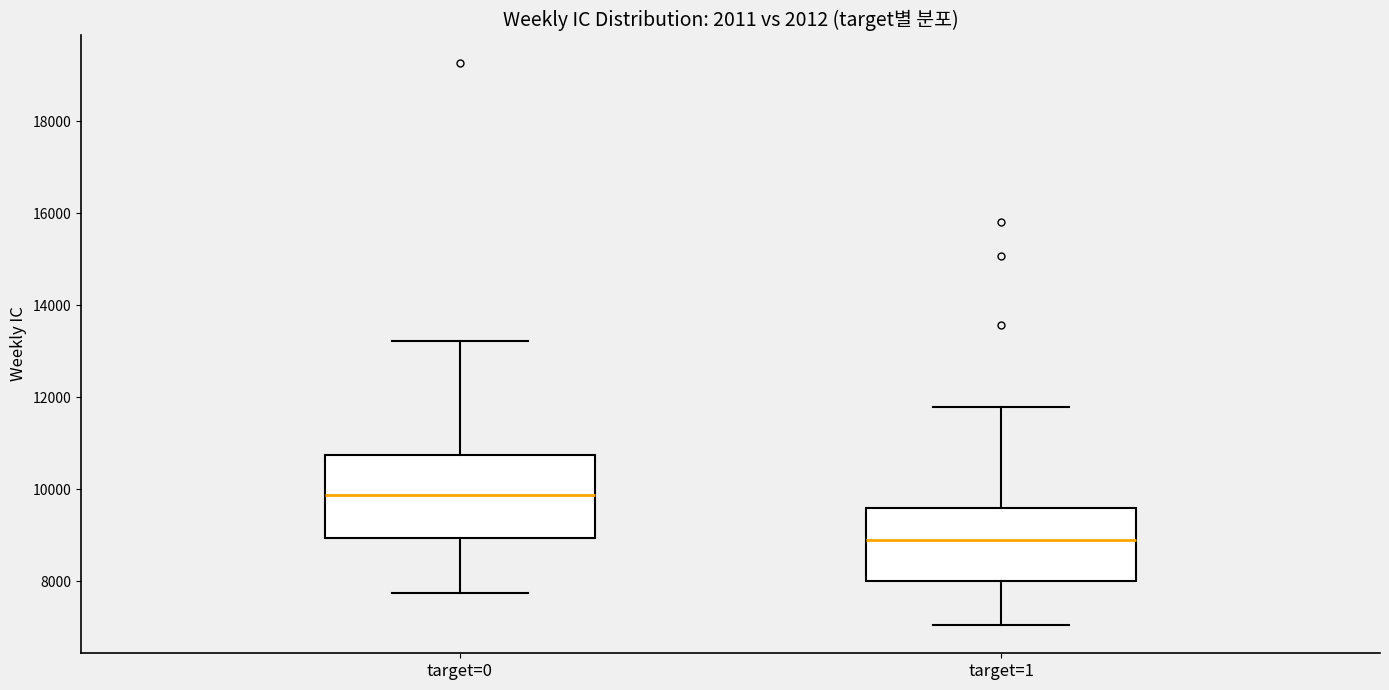

Where does the lower whisker of the box for target=0 end on the y-axis? The values are not printed on the chart, so give them approximately, as read against the axis.

7800